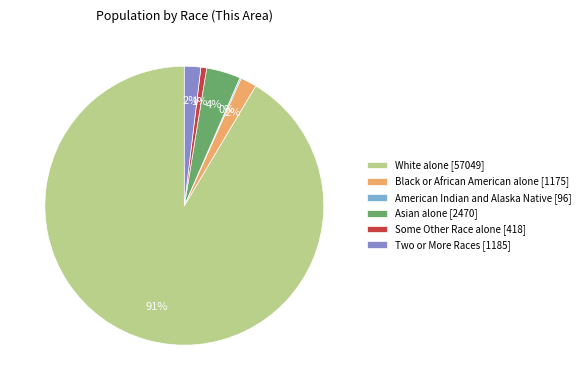

The Asian alone [2470] slice represents 11% of the pie. True or false?

False